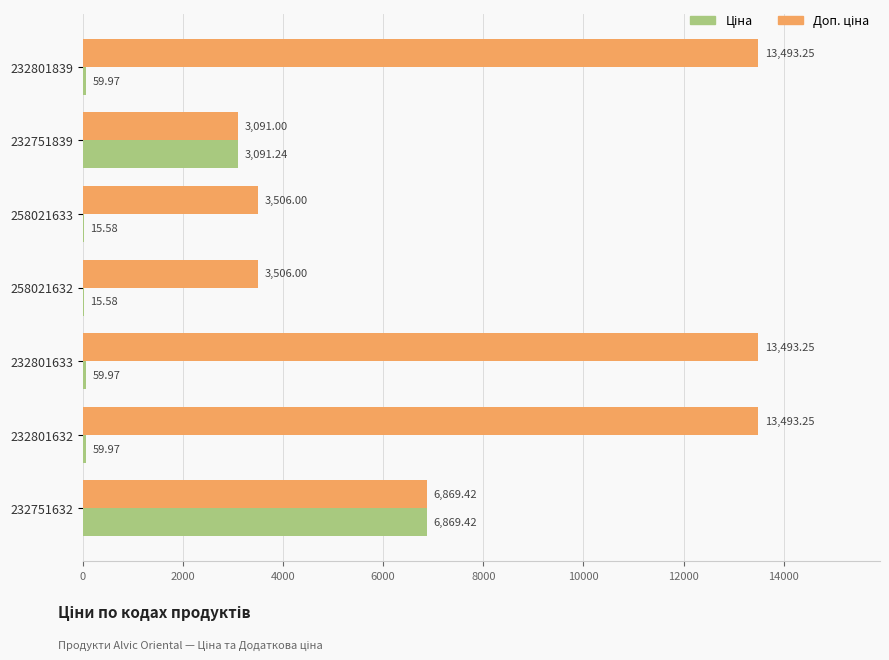

At which category is the sum across all series the highest?

232751632